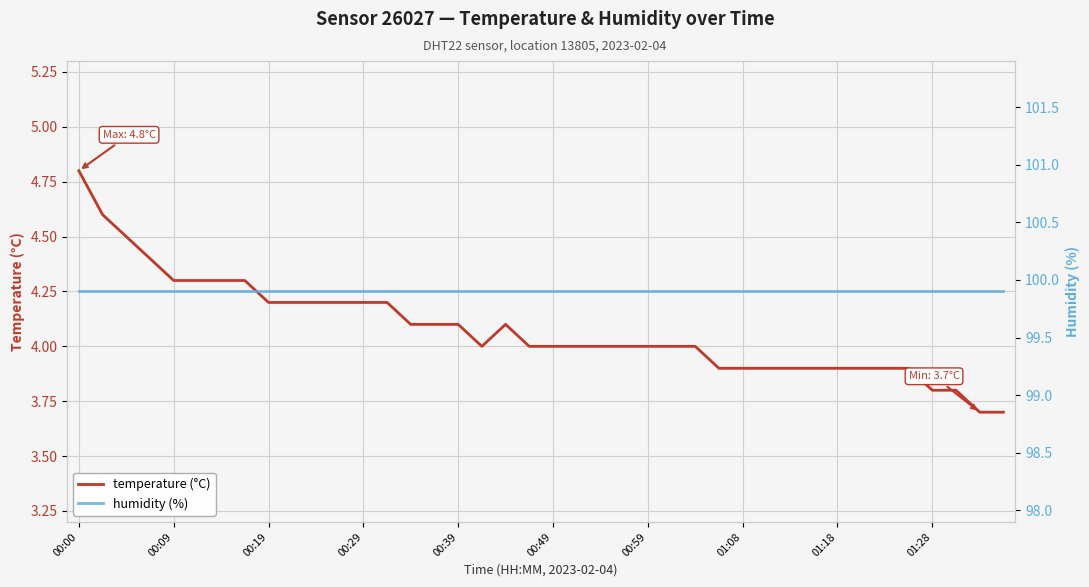

What is the lowest value of the temperature (°C) series?

3.7